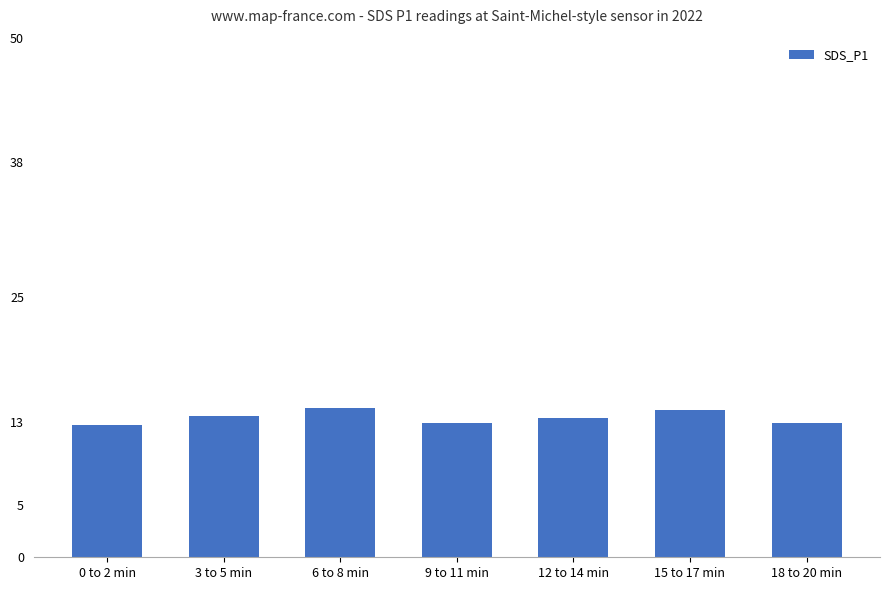

The chart shows a value of 14.2 at 15 to 17 min. True or false?

True